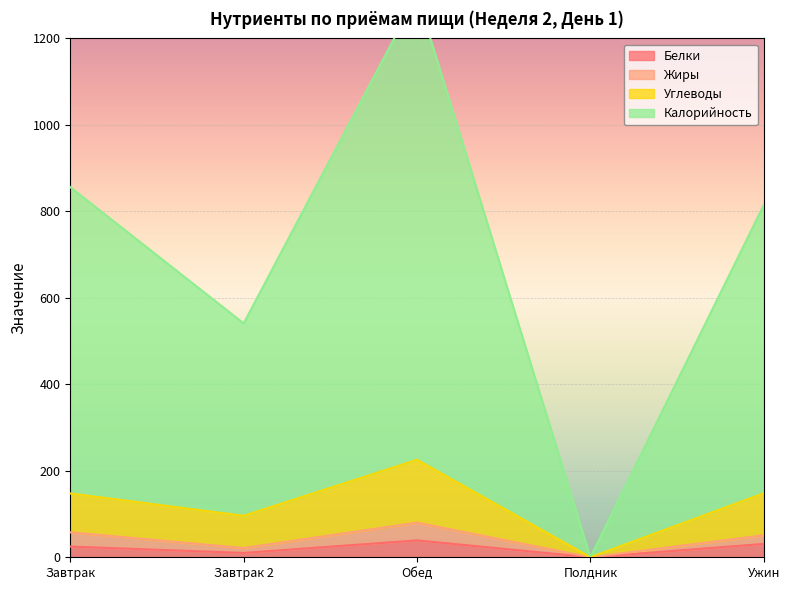

True or false: Белки and Калорийность intersect in this chart.

False